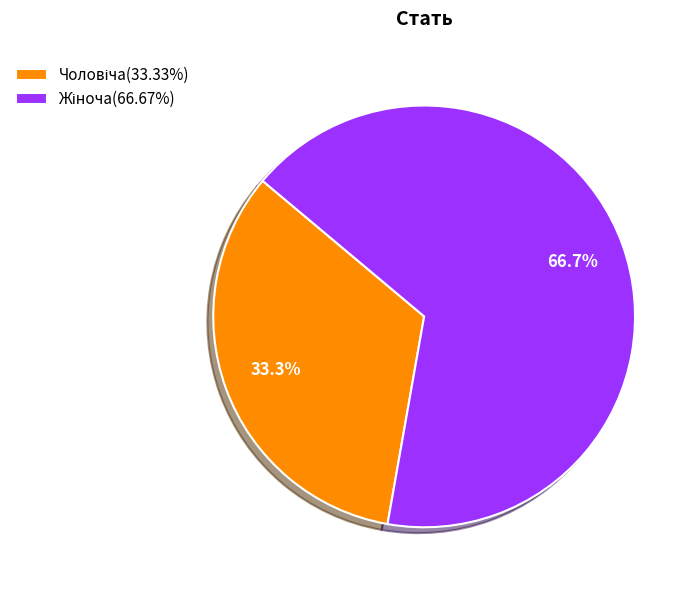

Is there a majority slice in this chart?

Yes